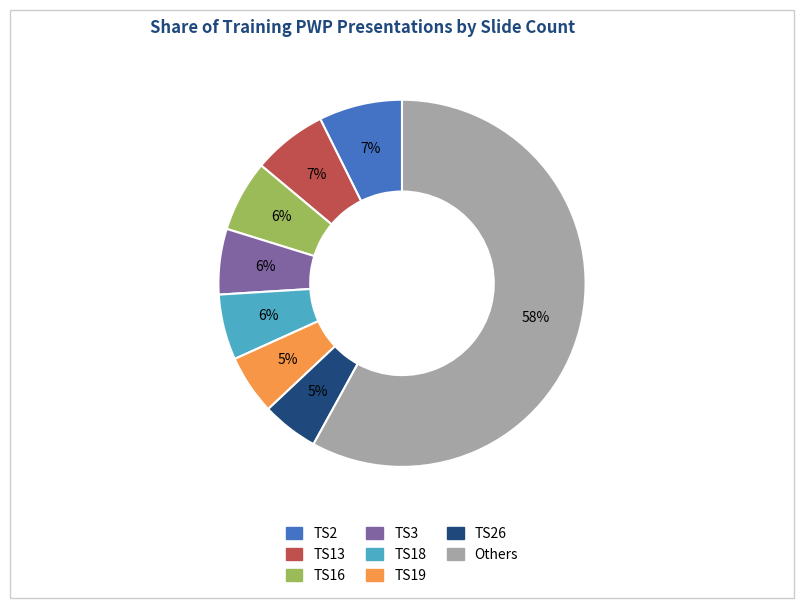

To the nearest percent, what is the difference between the largest and smallest slice percentages?

53%